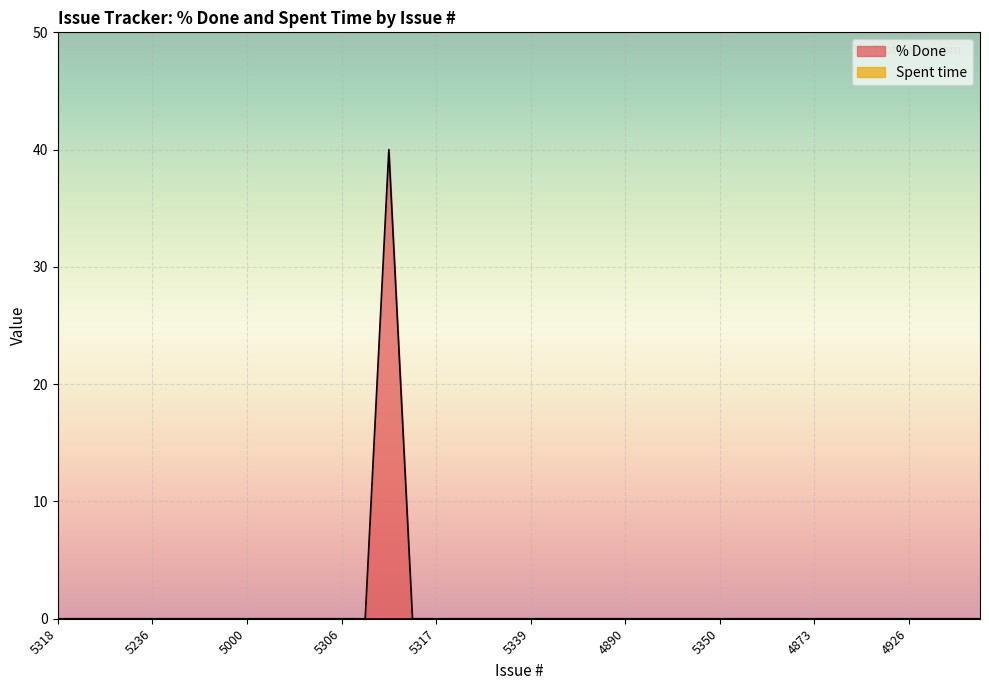

List the labels in order of value, largest first.

5327, 5318, 5257, 5301, 5235, 5236, 5315, 5326, 5292, 5000, 5312, 5345, 5316, 5306, 5256, 5331, 5317, 5291, 5321, 5340, 5339, 5328, 4931, 4960, 4890, 4915, 4925, 5349, 5350, 4866, 4868, 4872, 4873, 4901, 4908, 4914, 4926, 4984, 4932, 4933